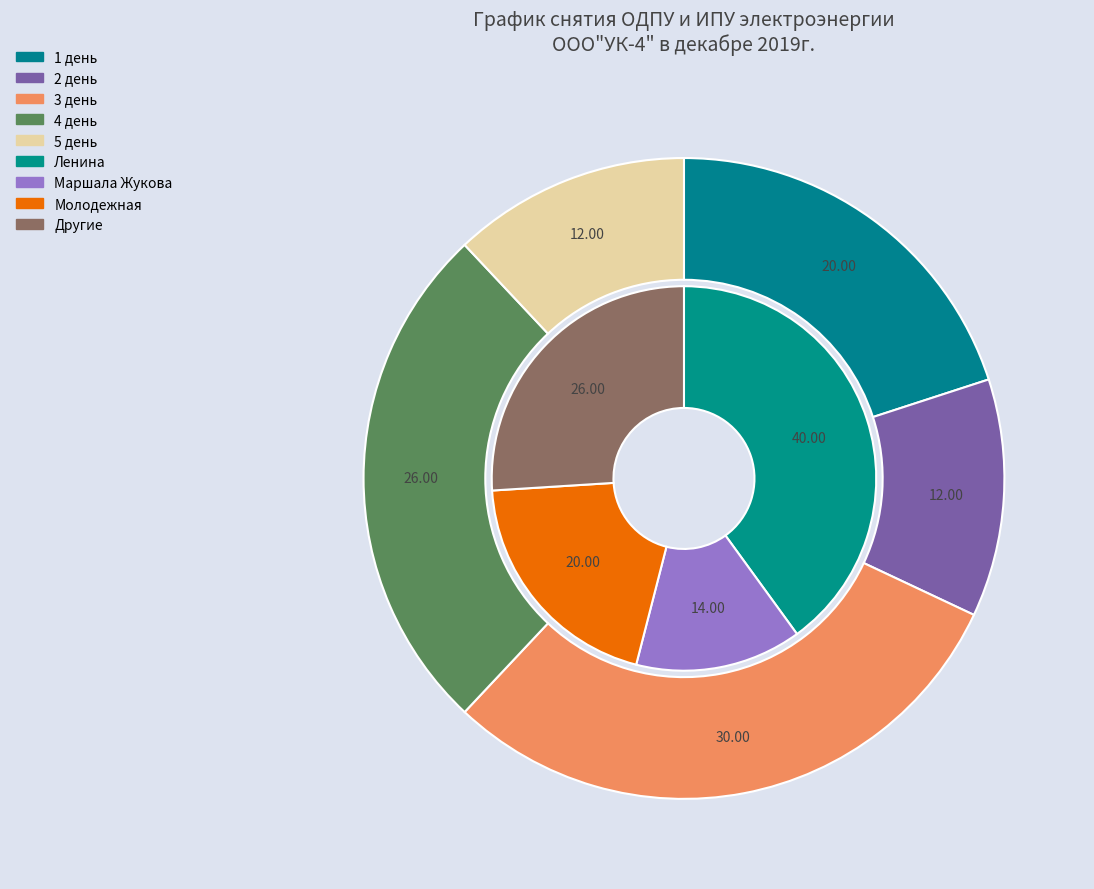

Which slice is the smallest?

2 день